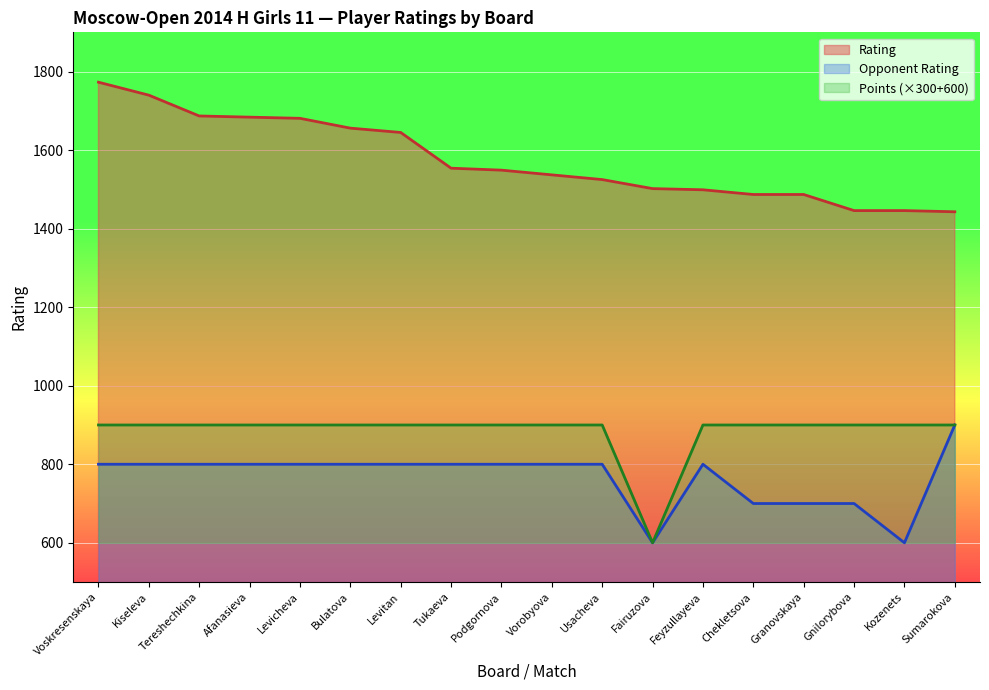

At how many categories does at least one series exceed 1375?

18